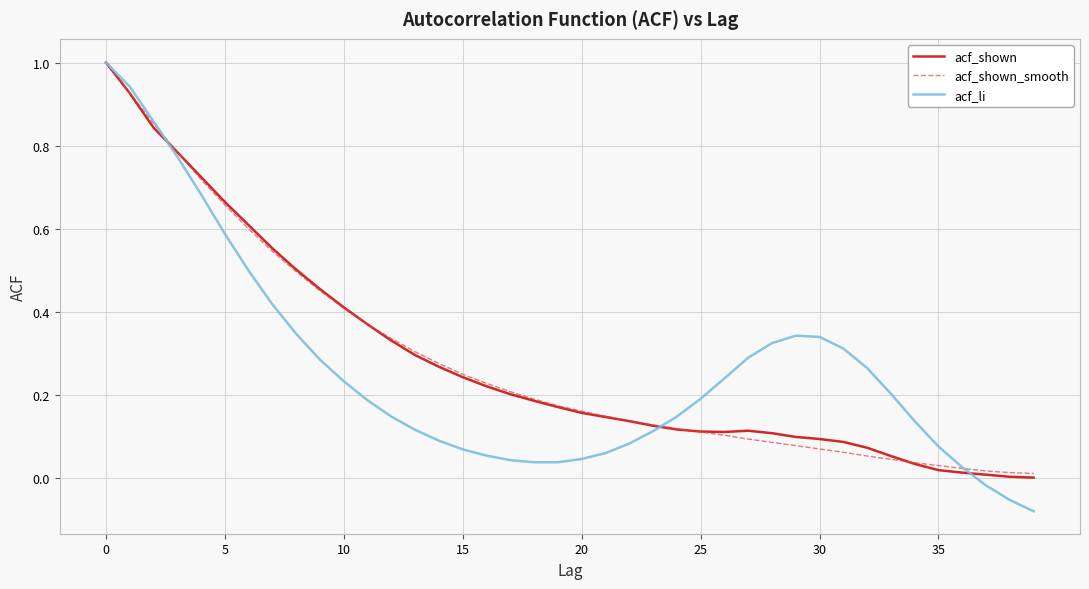

What is the maximum value for acf_li?

1.0